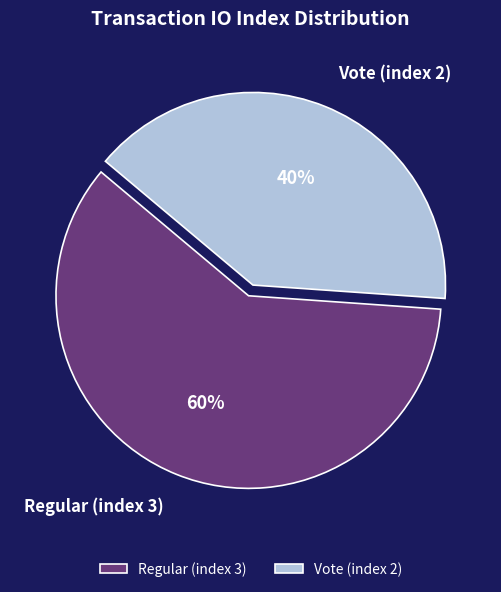

Approximately how many times larger is the value at Regular (index 3) compared to Vote (index 2)?

1.5